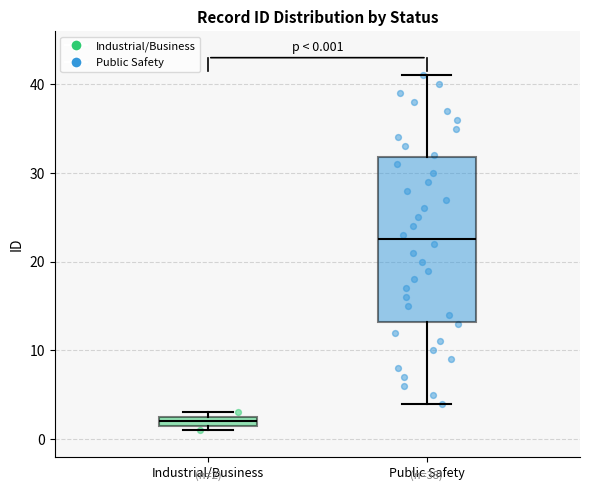

Which box is the tallest, from its lower edge to its upper edge?

Public Safety